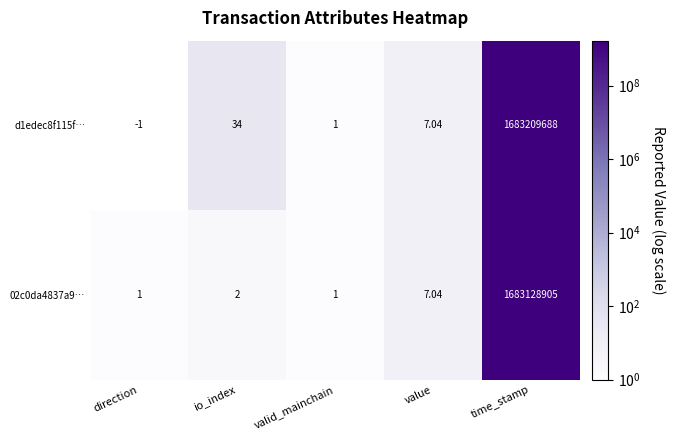

At which category is the sum across all series the highest?

time_stamp